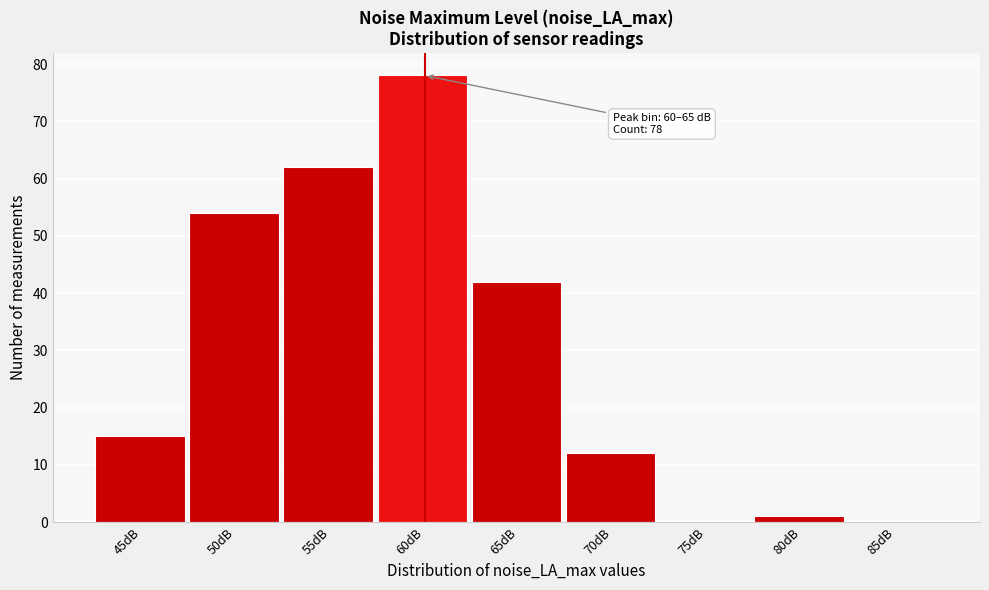

Reading left to right, what are all the values shown in this chart?

45dB=15	50dB=54	55dB=62	60dB=78	65dB=42	70dB=12	75dB=0	80dB=1	85dB=0